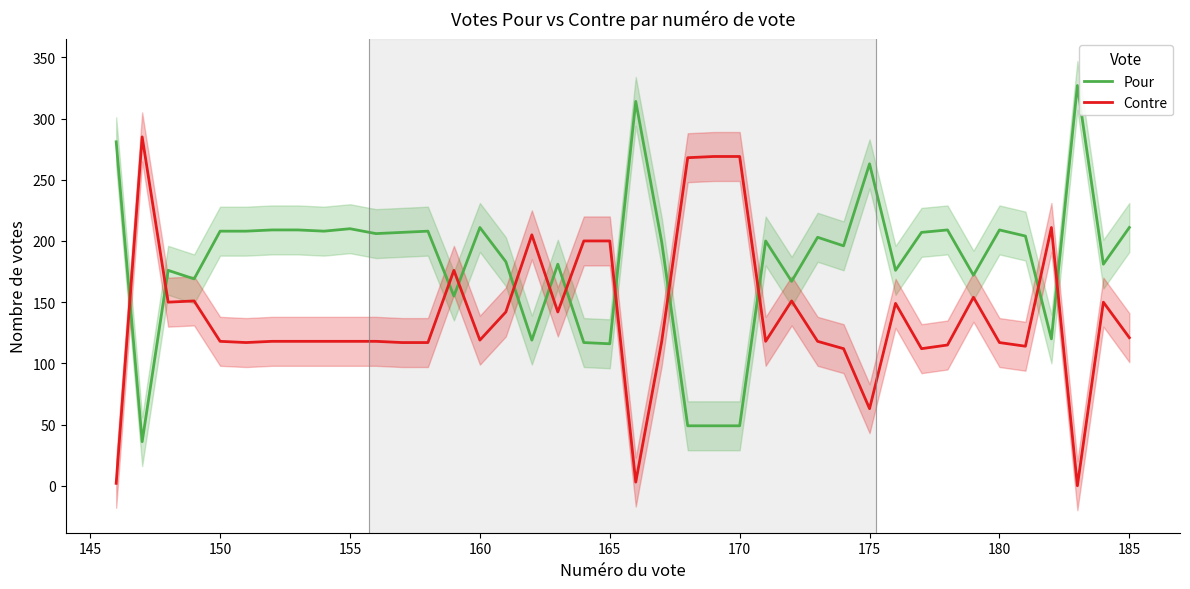

Rank the series by their maximum value, from highest to lowest.

Pour, Contre